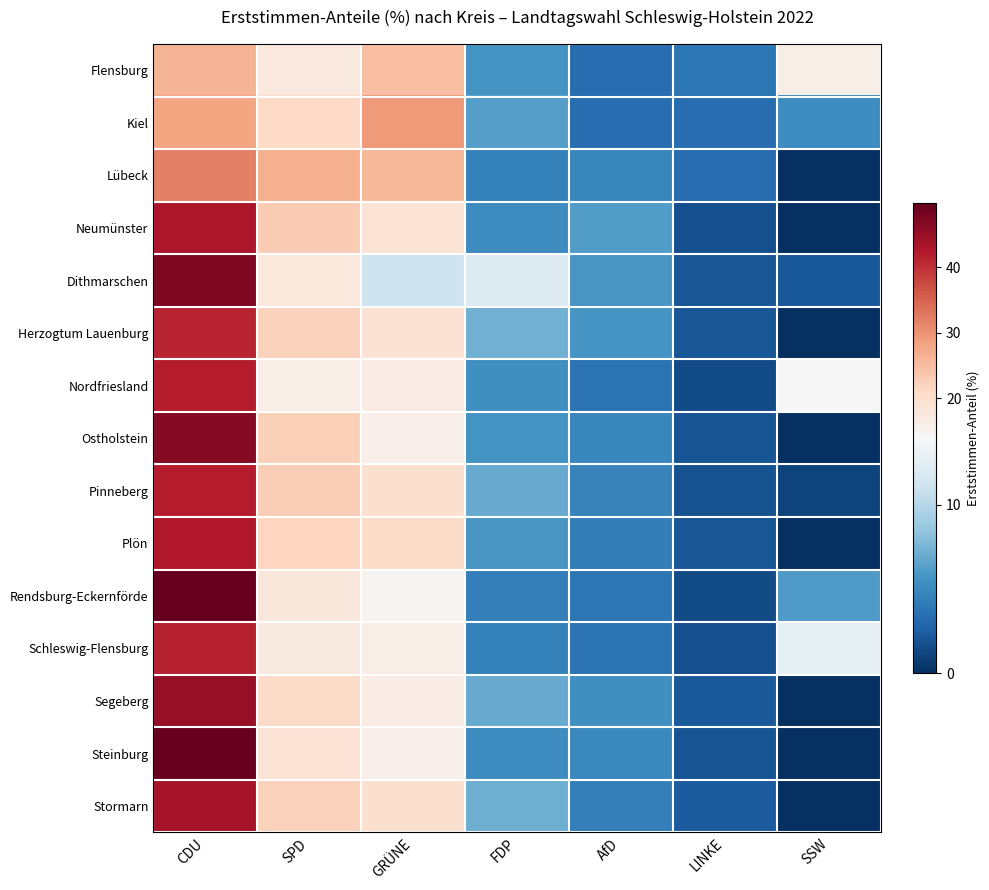

What is the total value across all series at FDP?

92.7